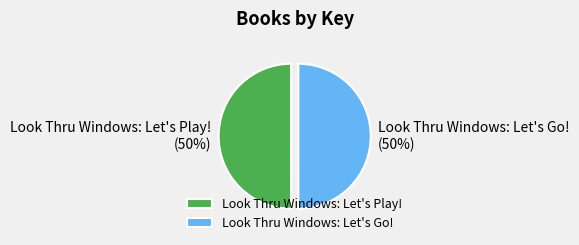

The Look Thru Windows: Let's Play! slice represents 61% of the pie. True or false?

False